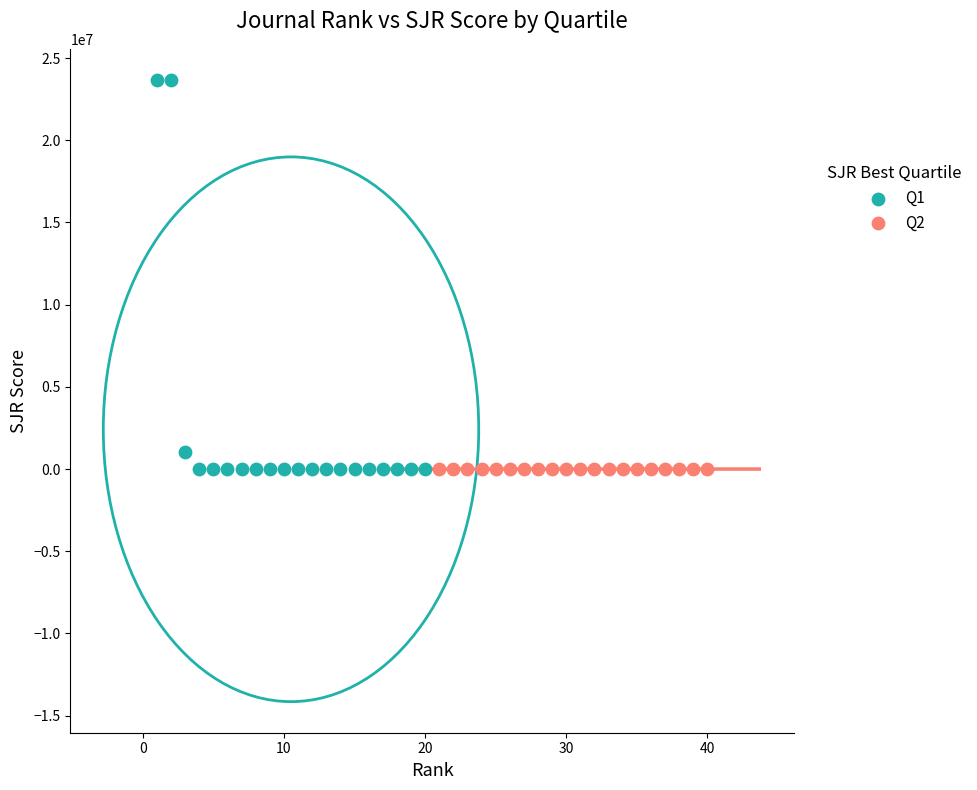

Which series has the largest Y range (max minus min)?

Q1